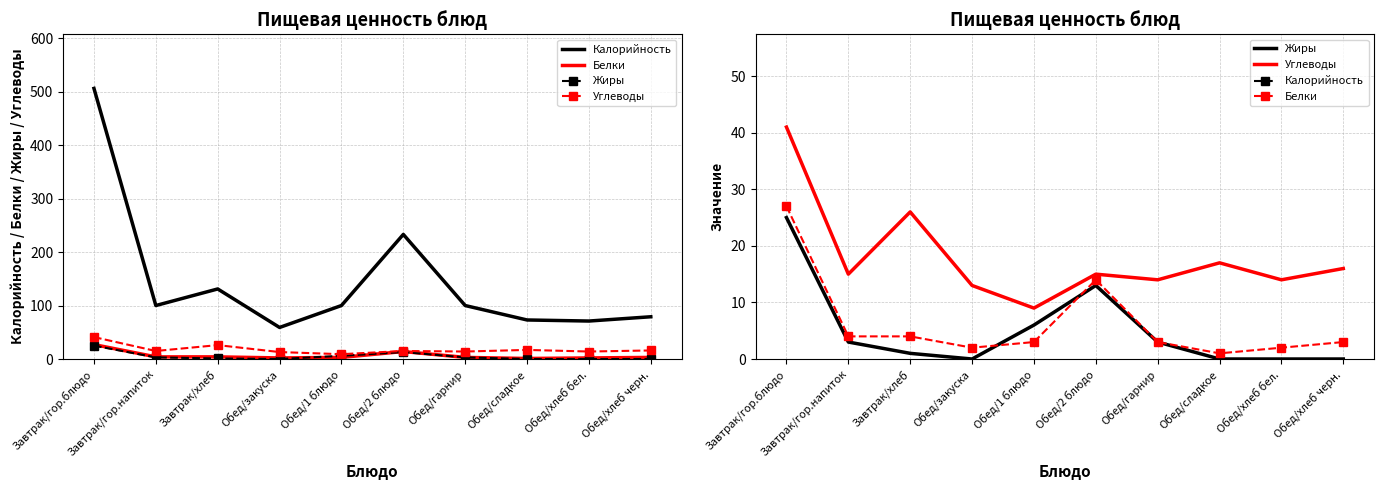

Reading left to right, list all the values displayed in this chart.

Калорийность: 506	100	131	59	100	233	100	73	71	79
Белки: 27	4	4	2	3	14	3	1	2	3
Жиры: 25	3	1	0	6	13	3	0	0	0
Углеводы: 41	15	26	13	9	15	14	17	14	16